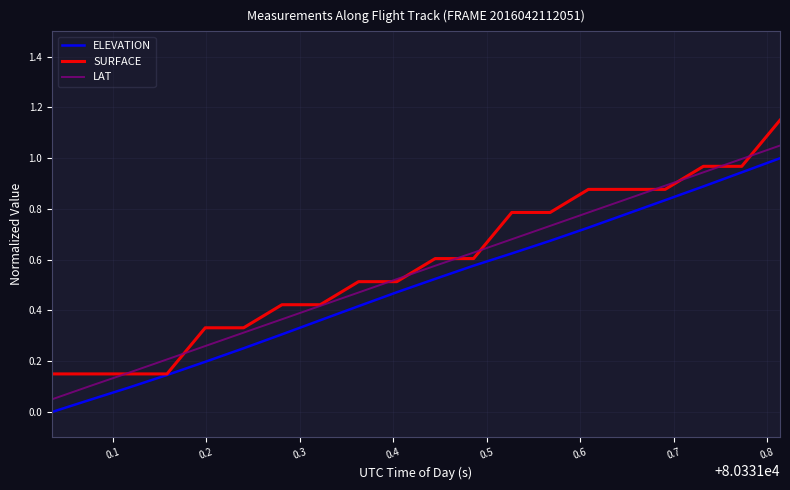

True or false: LAT and ELEVATION intersect in this chart.

False